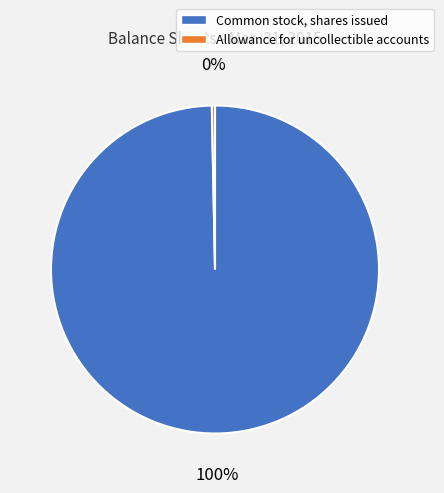

Which category accounts for the majority?

Common stock, shares issued